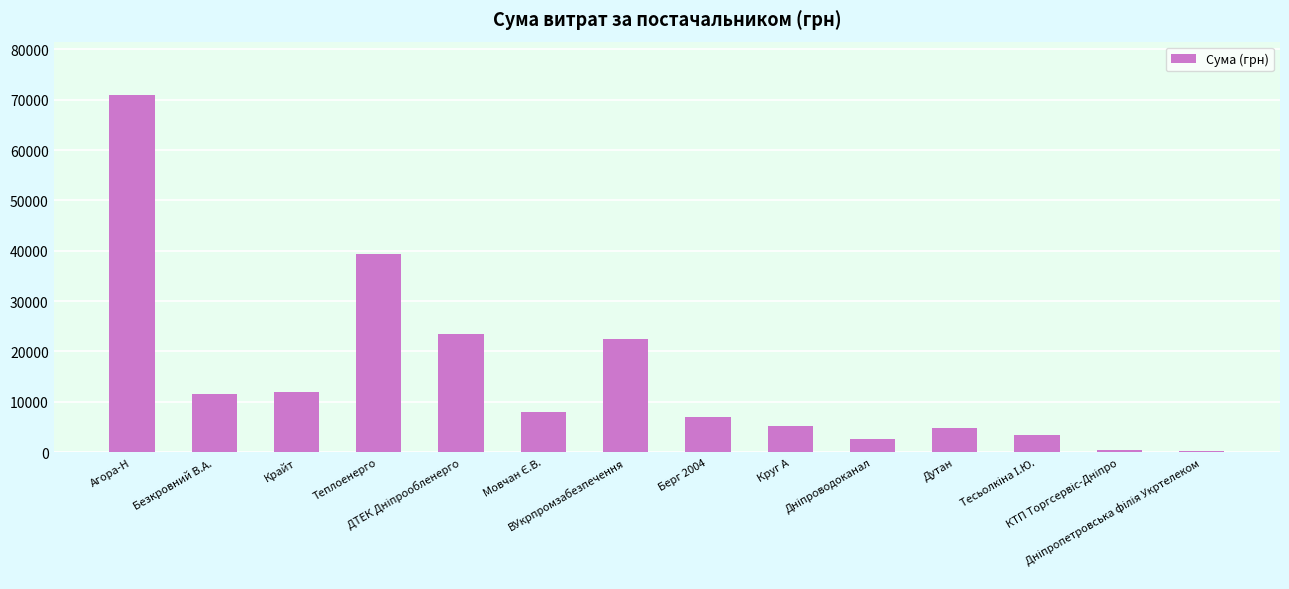

What is the average value?

15095.0